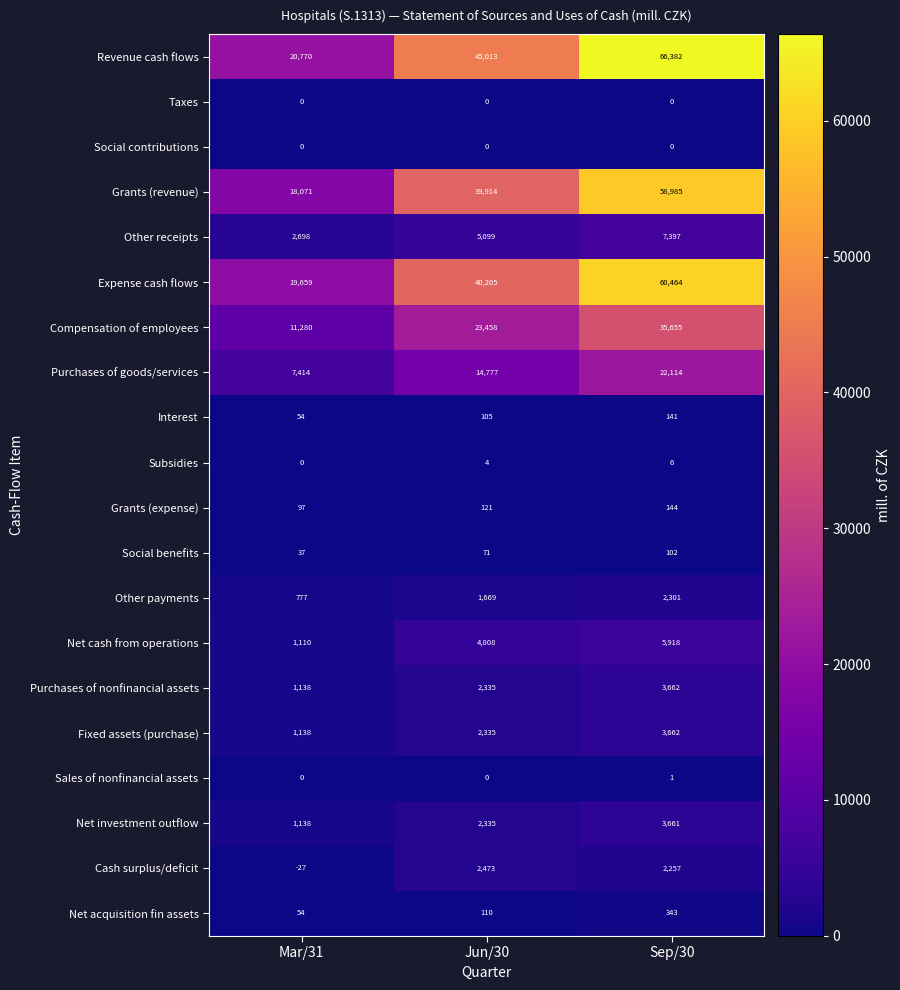

What is the total value across all series at Jun/30?

184832